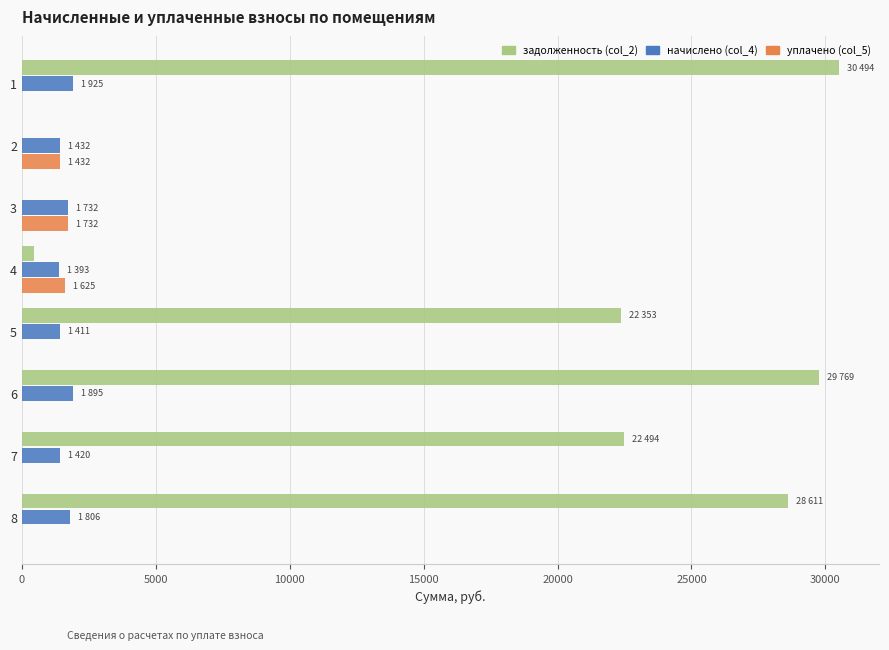

The value of начислено (col_4) at 5 is 1410.8. True or false?

True